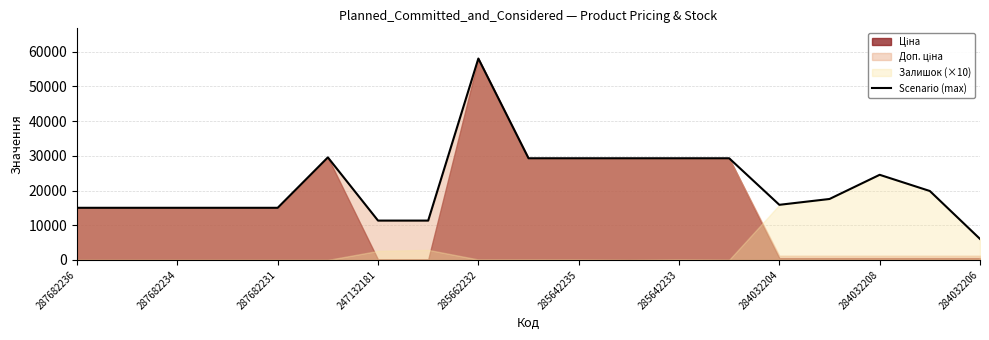

What is the minimum value shown in the chart?

6050.0